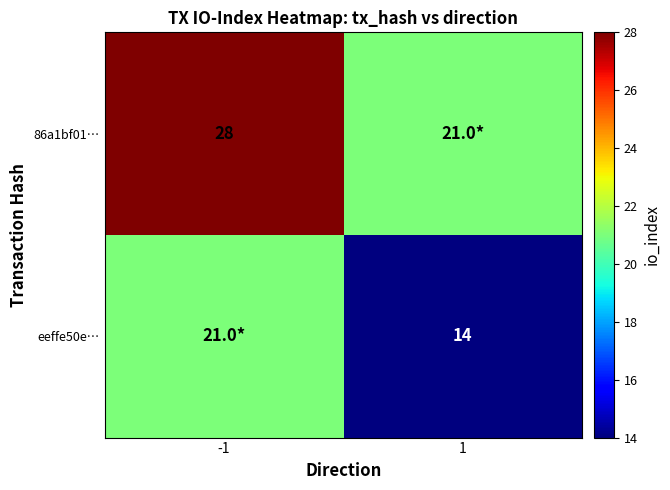

Is it true that eeffe50e… equals 23 at 1?

False